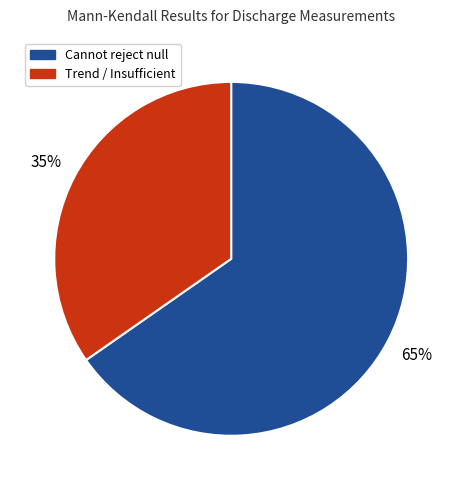

Which category accounts for the majority?

Cannot reject null